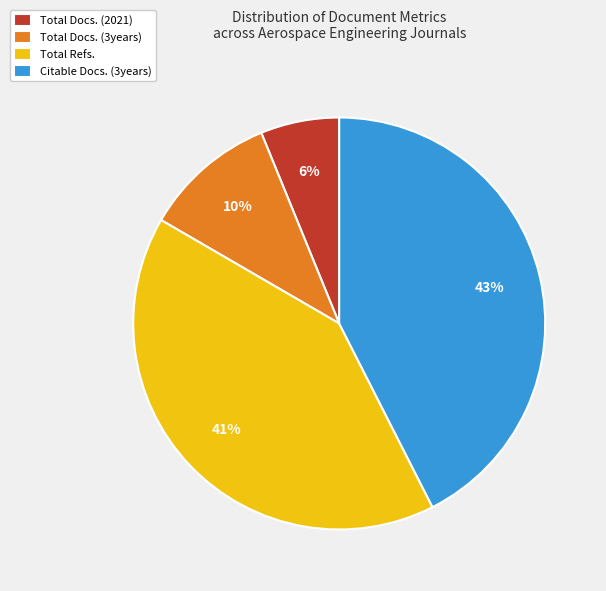

Combined, do Citable Docs. (3years) and Total Docs. (2021) account for over 50%?

No